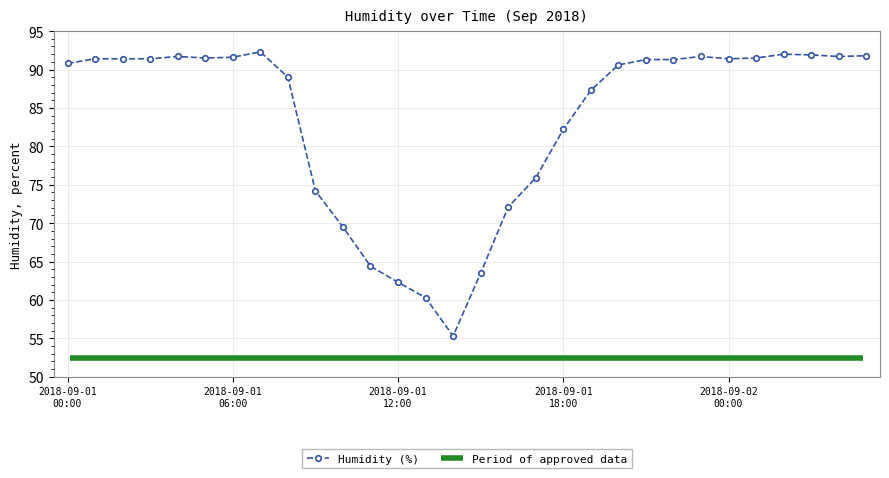

Reading right to left, extract all data points from this chart.

2018-09-02 05:00=91.8	2018-09-02 04:00=91.7	2018-09-02 03:00=91.9	2018-09-02 02:00=92.0	2018-09-02 01:00=91.5	2018-09-02 00:00=91.4	2018-09-01 23:00=91.7	2018-09-01 22:00=91.3	2018-09-01 21:00=91.3	2018-09-01 20:00=90.6	2018-09-01 19:00=87.3	2018-09-01 18:00=82.2	2018-09-01 17:00=75.9	2018-09-01 16:00=72.1	2018-09-01 15:00=63.5	2018-09-01 14:00=55.3	2018-09-01 13:00=60.3	2018-09-01 12:00=62.3	2018-09-01 11:00=64.4	2018-09-01 10:00=69.5	2018-09-01 09:00=74.2	2018-09-01 08:00=89.0	2018-09-01 07:00=92.3	2018-09-01 06:00=91.6	2018-09-01 05:00=91.5	2018-09-01 04:00=91.7	2018-09-01 03:00=91.4	2018-09-01 02:00=91.4	2018-09-01 01:00=91.4	2018-09-01 00:00=90.8